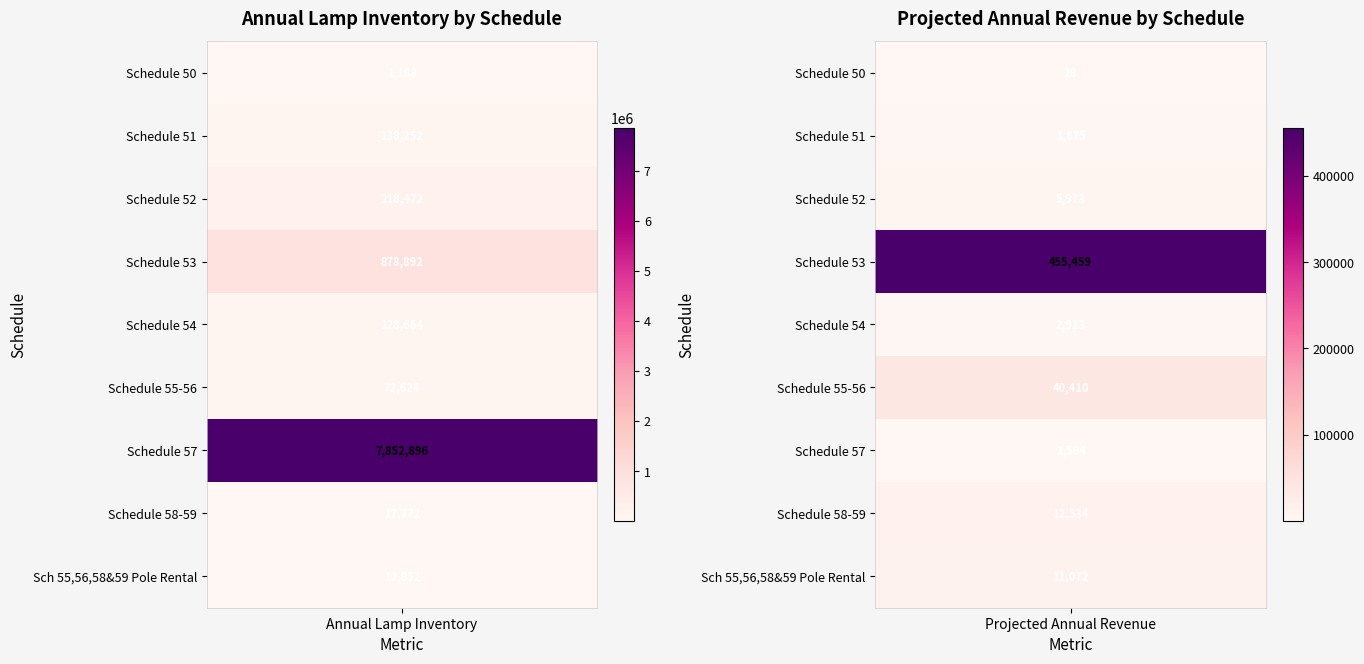

At which category is the sum across all series the highest?

Annual Lamp Inventory